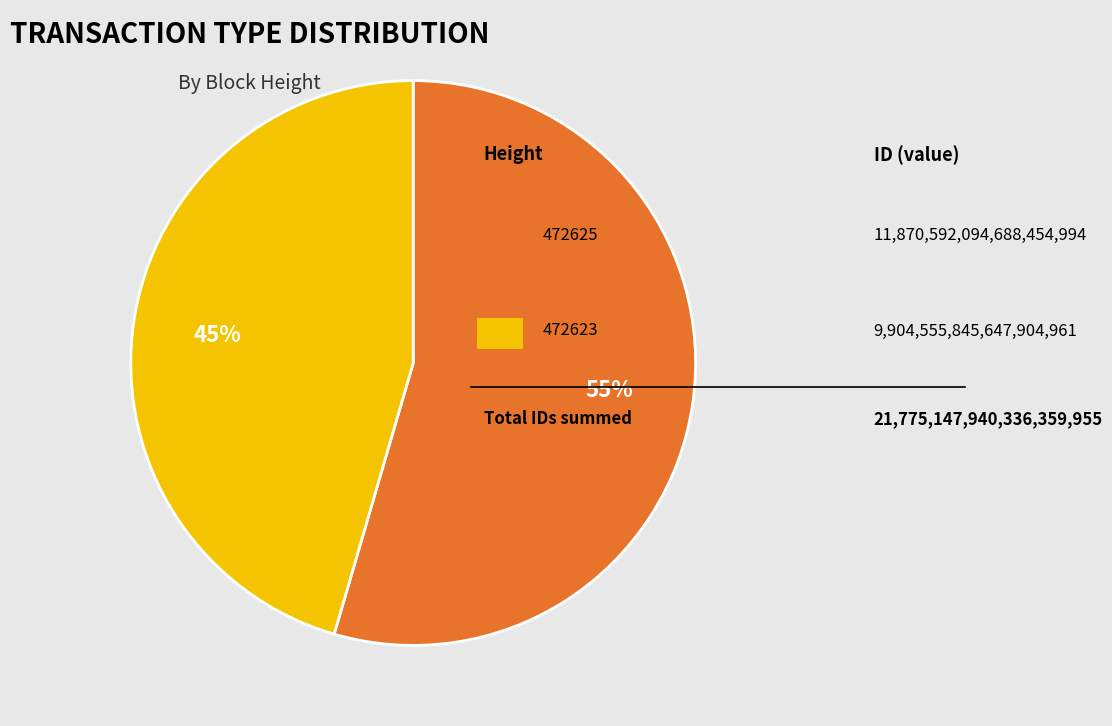

To the nearest percent, what is the average slice percentage?

50%